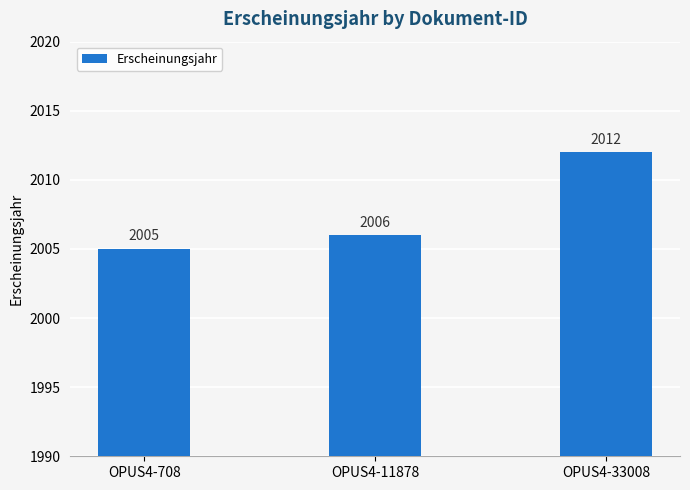

What is the sum of the values at OPUS4-33008 and OPUS4-708?

4017